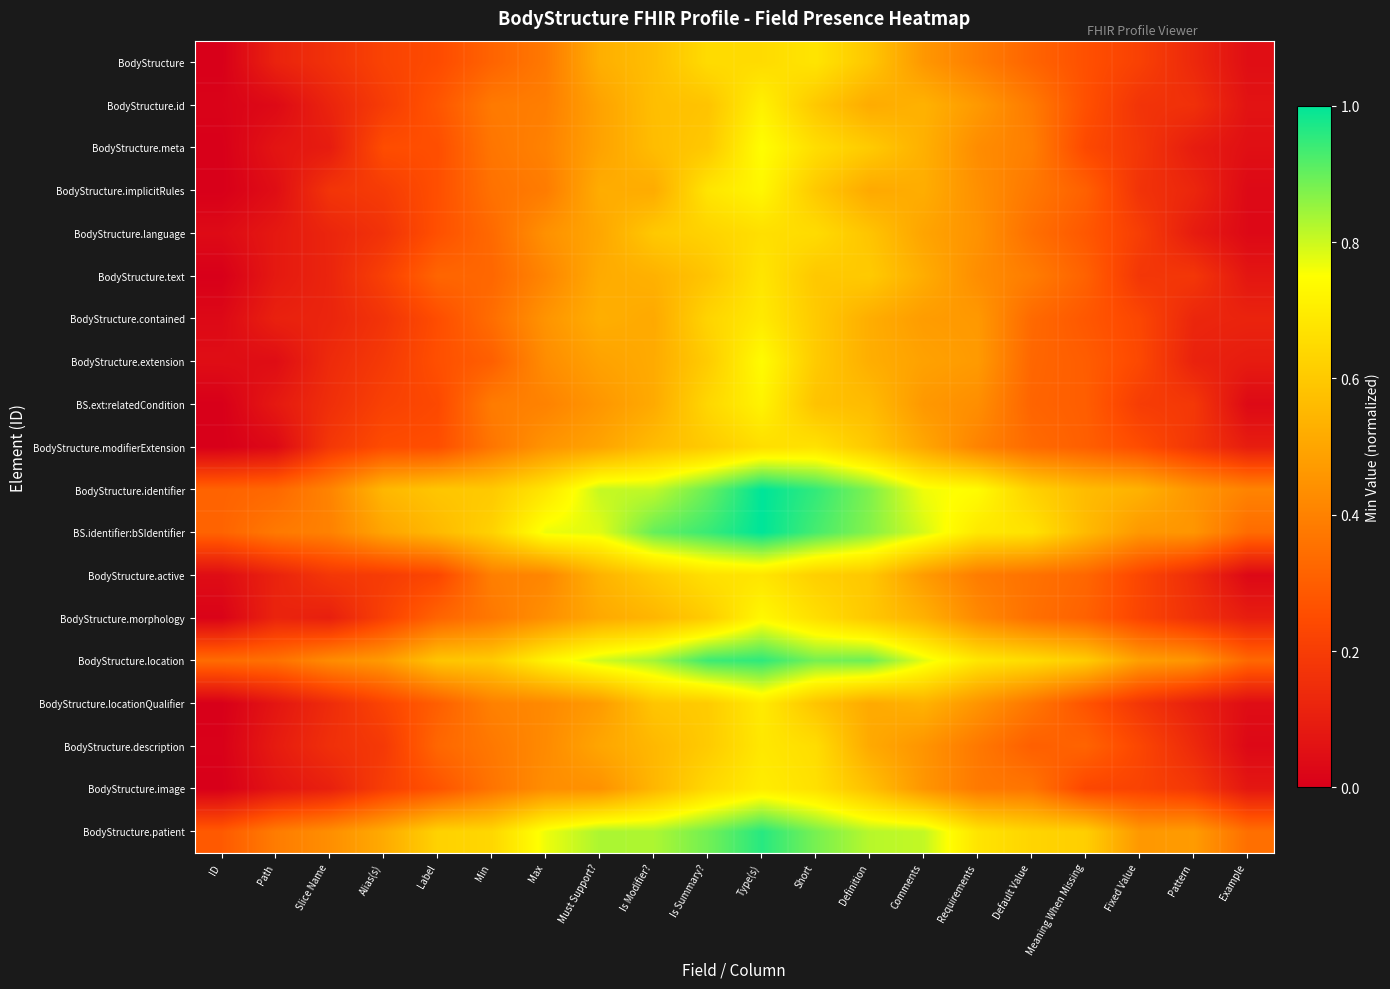

Reading left to right, list all the values displayed in this chart.

BodyStructure: ID=0.0	Path=0.1	Slice Name=0.2	Alias(s)=0.2	Label=0.2	Min=0.3	Max=0.4	Must Support?=0.5	Is Modifier?=0.6	Is Summary?=0.7	Type(s)=0.7	Short=0.7	Definition=0.6	Comments=0.5	Requirements=0.4	Default Value=0.3	Meaning When Missing=0.3	Fixed Value=0.2	Pattern=0.1	Example=0.0
BodyStructure.id: ID=0.0	Path=0.0	Slice Name=0.1	Alias(s)=0.2	Label=0.3	Min=0.4	Max=0.4	Must Support?=0.5	Is Modifier?=0.6	Is Summary?=0.6	Type(s)=0.7	Short=0.6	Definition=0.5	Comments=0.5	Requirements=0.5	Default Value=0.4	Meaning When Missing=0.3	Fixed Value=0.2	Pattern=0.2	Example=0.1
BodyStructure.meta: ID=0.0	Path=0.1	Slice Name=0.1	Alias(s)=0.3	Label=0.3	Min=0.4	Max=0.4	Must Support?=0.5	Is Modifier?=0.6	Is Summary?=0.6	Type(s)=0.7	Short=0.7	Definition=0.6	Comments=0.5	Requirements=0.4	Default Value=0.4	Meaning When Missing=0.2	Fixed Value=0.2	Pattern=0.1	Example=0.1
BodyStructure.implicitRules: ID=0.0	Path=0.0	Slice Name=0.2	Alias(s)=0.2	Label=0.3	Min=0.4	Max=0.4	Must Support?=0.5	Is Modifier?=0.5	Is Summary?=0.7	Type(s)=0.7	Short=0.6	Definition=0.5	Comments=0.5	Requirements=0.4	Default Value=0.4	Meaning When Missing=0.3	Fixed Value=0.2	Pattern=0.1	Example=0.0
BodyStructure.language: ID=0.0	Path=0.1	Slice Name=0.1	Alias(s)=0.2	Label=0.3	Min=0.3	Max=0.4	Must Support?=0.5	Is Modifier?=0.6	Is Summary?=0.6	Type(s)=0.7	Short=0.7	Definition=0.6	Comments=0.5	Requirements=0.4	Default Value=0.3	Meaning When Missing=0.3	Fixed Value=0.2	Pattern=0.1	Example=0.0
BodyStructure.text: ID=0.0	Path=0.1	Slice Name=0.1	Alias(s)=0.2	Label=0.3	Min=0.3	Max=0.4	Must Support?=0.5	Is Modifier?=0.5	Is Summary?=0.6	Type(s)=0.7	Short=0.6	Definition=0.6	Comments=0.5	Requirements=0.4	Default Value=0.4	Meaning When Missing=0.3	Fixed Value=0.2	Pattern=0.2	Example=0.1
BodyStructure.contained: ID=0.0	Path=0.1	Slice Name=0.1	Alias(s)=0.2	Label=0.3	Min=0.3	Max=0.5	Must Support?=0.5	Is Modifier?=0.5	Is Summary?=0.6	Type(s)=0.7	Short=0.6	Definition=0.5	Comments=0.5	Requirements=0.5	Default Value=0.3	Meaning When Missing=0.3	Fixed Value=0.2	Pattern=0.1	Example=0.1
BodyStructure.extension: ID=0.0	Path=0.0	Slice Name=0.1	Alias(s)=0.2	Label=0.3	Min=0.3	Max=0.4	Must Support?=0.5	Is Modifier?=0.5	Is Summary?=0.6	Type(s)=0.7	Short=0.6	Definition=0.5	Comments=0.5	Requirements=0.5	Default Value=0.3	Meaning When Missing=0.3	Fixed Value=0.2	Pattern=0.1	Example=0.1
BS.ext:relatedCondition: ID=0.0	Path=0.1	Slice Name=0.2	Alias(s)=0.2	Label=0.2	Min=0.4	Max=0.4	Must Support?=0.5	Is Modifier?=0.5	Is Summary?=0.6	Type(s)=0.7	Short=0.6	Definition=0.6	Comments=0.5	Requirements=0.4	Default Value=0.3	Meaning When Missing=0.3	Fixed Value=0.2	Pattern=0.2	Example=0.0
BodyStructure.modifierExtension: ID=0.0	Path=0.0	Slice Name=0.2	Alias(s)=0.2	Label=0.3	Min=0.4	Max=0.5	Must Support?=0.5	Is Modifier?=0.6	Is Summary?=0.6	Type(s)=0.7	Short=0.7	Definition=0.6	Comments=0.5	Requirements=0.4	Default Value=0.3	Meaning When Missing=0.3	Fixed Value=0.2	Pattern=0.2	Example=0.1
BodyStructure.identifier: ID=0.3	Path=0.3	Slice Name=0.4	Alias(s)=0.5	Label=0.6	Min=0.6	Max=0.7	Must Support?=0.8	Is Modifier?=0.8	Is Summary?=0.9	Type(s)=1.0	Short=0.9	Definition=0.9	Comments=0.8	Requirements=0.7	Default Value=0.6	Meaning When Missing=0.6	Fixed Value=0.5	Pattern=0.5	Example=0.4
BS.identifier:bSIdentifier: ID=0.3	Path=0.4	Slice Name=0.4	Alias(s)=0.5	Label=0.6	Min=0.6	Max=0.8	Must Support?=0.8	Is Modifier?=0.9	Is Summary?=0.9	Type(s)=1.0	Short=0.9	Definition=0.9	Comments=0.8	Requirements=0.7	Default Value=0.7	Meaning When Missing=0.6	Fixed Value=0.5	Pattern=0.5	Example=0.3
BodyStructure.active: ID=0.0	Path=0.1	Slice Name=0.2	Alias(s)=0.2	Label=0.2	Min=0.4	Max=0.4	Must Support?=0.5	Is Modifier?=0.6	Is Summary?=0.7	Type(s)=0.7	Short=0.6	Definition=0.6	Comments=0.5	Requirements=0.4	Default Value=0.4	Meaning When Missing=0.3	Fixed Value=0.2	Pattern=0.1	Example=0.0
BodyStructure.morphology: ID=0.0	Path=0.1	Slice Name=0.1	Alias(s)=0.2	Label=0.3	Min=0.4	Max=0.4	Must Support?=0.5	Is Modifier?=0.5	Is Summary?=0.6	Type(s)=0.7	Short=0.7	Definition=0.6	Comments=0.5	Requirements=0.4	Default Value=0.4	Meaning When Missing=0.3	Fixed Value=0.2	Pattern=0.2	Example=0.1
BodyStructure.location: ID=0.3	Path=0.4	Slice Name=0.4	Alias(s)=0.5	Label=0.6	Min=0.6	Max=0.7	Must Support?=0.8	Is Modifier?=0.8	Is Summary?=0.9	Type(s)=1.0	Short=0.9	Definition=0.9	Comments=0.8	Requirements=0.7	Default Value=0.7	Meaning When Missing=0.6	Fixed Value=0.5	Pattern=0.5	Example=0.3
BodyStructure.locationQualifier: ID=0.0	Path=0.1	Slice Name=0.1	Alias(s)=0.2	Label=0.3	Min=0.4	Max=0.4	Must Support?=0.5	Is Modifier?=0.6	Is Summary?=0.6	Type(s)=0.7	Short=0.6	Definition=0.5	Comments=0.5	Requirements=0.5	Default Value=0.4	Meaning When Missing=0.3	Fixed Value=0.2	Pattern=0.1	Example=0.0
BodyStructure.description: ID=0.0	Path=0.1	Slice Name=0.2	Alias(s)=0.2	Label=0.3	Min=0.4	Max=0.4	Must Support?=0.5	Is Modifier?=0.6	Is Summary?=0.6	Type(s)=0.7	Short=0.7	Definition=0.5	Comments=0.5	Requirements=0.4	Default Value=0.3	Meaning When Missing=0.3	Fixed Value=0.2	Pattern=0.1	Example=0.0
BodyStructure.image: ID=0.0	Path=0.1	Slice Name=0.1	Alias(s)=0.2	Label=0.3	Min=0.4	Max=0.4	Must Support?=0.4	Is Modifier?=0.5	Is Summary?=0.6	Type(s)=0.7	Short=0.7	Definition=0.6	Comments=0.5	Requirements=0.4	Default Value=0.4	Meaning When Missing=0.2	Fixed Value=0.2	Pattern=0.2	Example=0.1
BodyStructure.patient: ID=0.3	Path=0.4	Slice Name=0.4	Alias(s)=0.5	Label=0.6	Min=0.6	Max=0.8	Must Support?=0.8	Is Modifier?=0.8	Is Summary?=0.9	Type(s)=1.0	Short=0.9	Definition=0.8	Comments=0.8	Requirements=0.7	Default Value=0.6	Meaning When Missing=0.6	Fixed Value=0.5	Pattern=0.5	Example=0.3